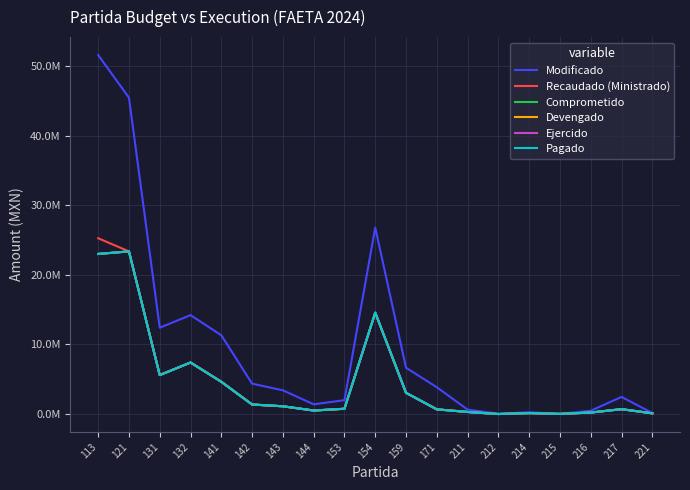

At which label does Devengado first exceed 766988?

113